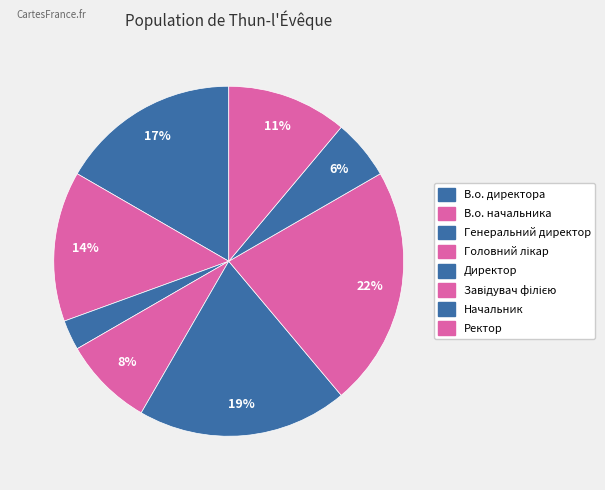

What percentage is the Завідувач філією slice, to the nearest percent?

22%